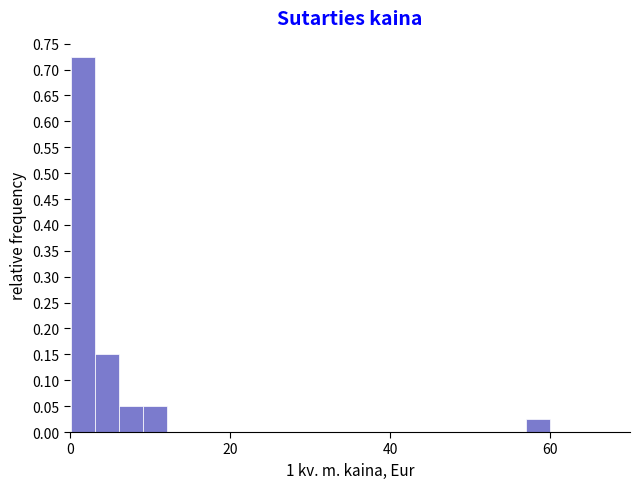

Read against the x-axis, roughly where is the centre of the tallest bar?

2